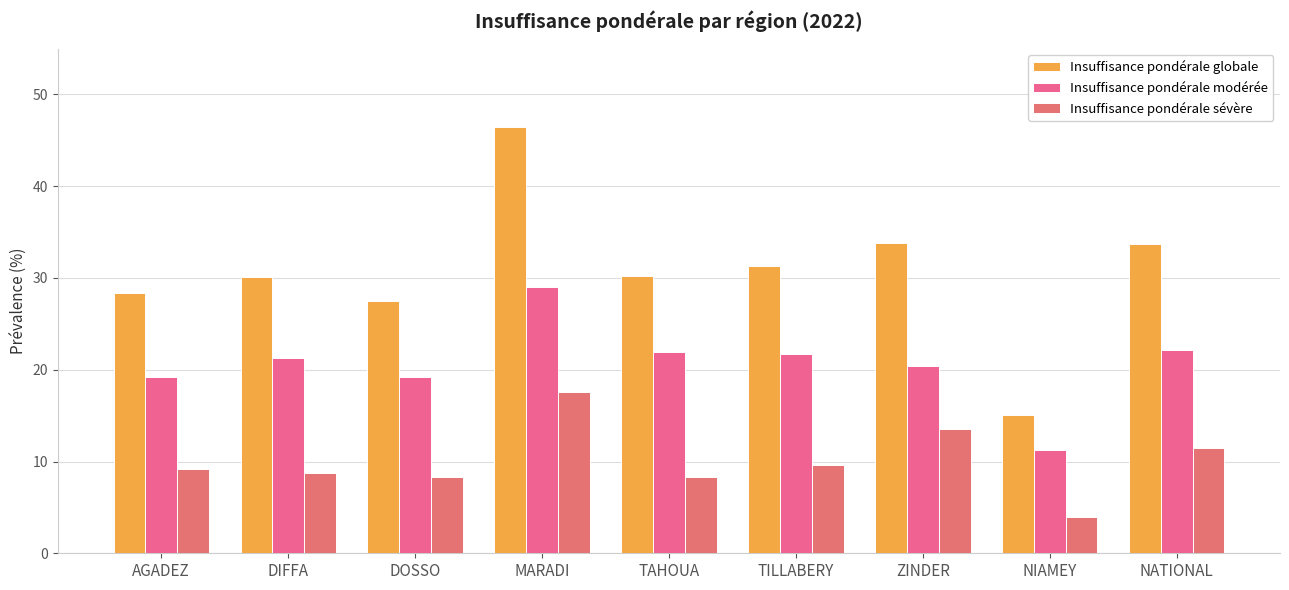

Which category has the highest value across all series?

MARADI